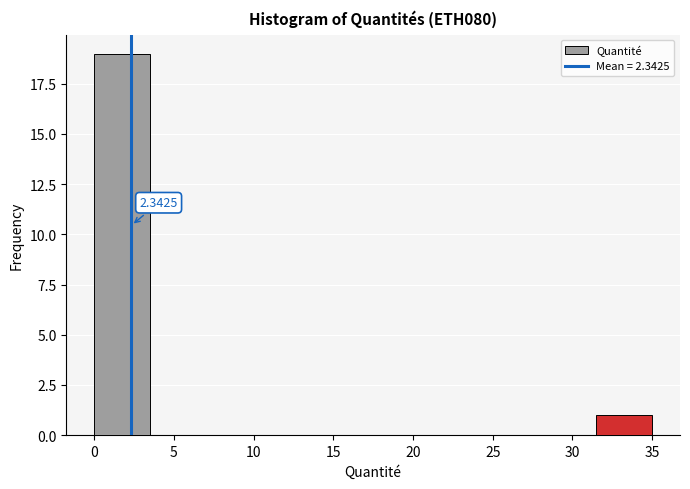

Which range on the x-axis has the tallest bar?

0.0 to 3.5